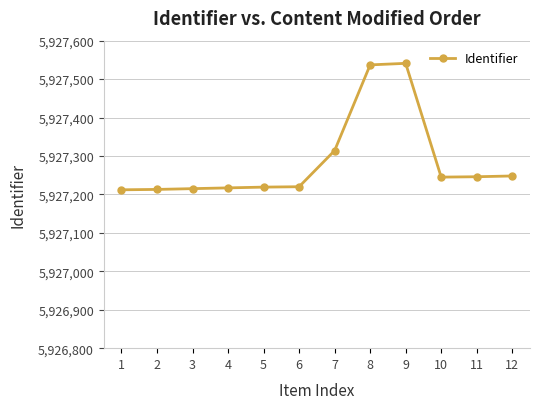

What value does the data have at 8, to the nearest 5?

5927535